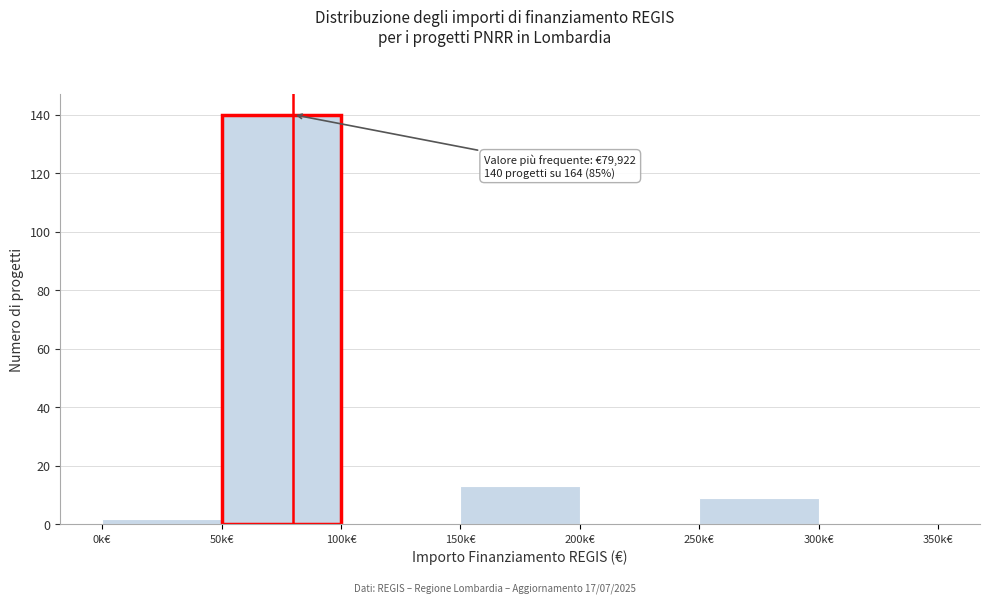

Reading left to right, what are all the values shown in this chart?

0k€=2	50k€=140	100k€=0	150k€=13	200k€=0	250k€=9	300k€=0